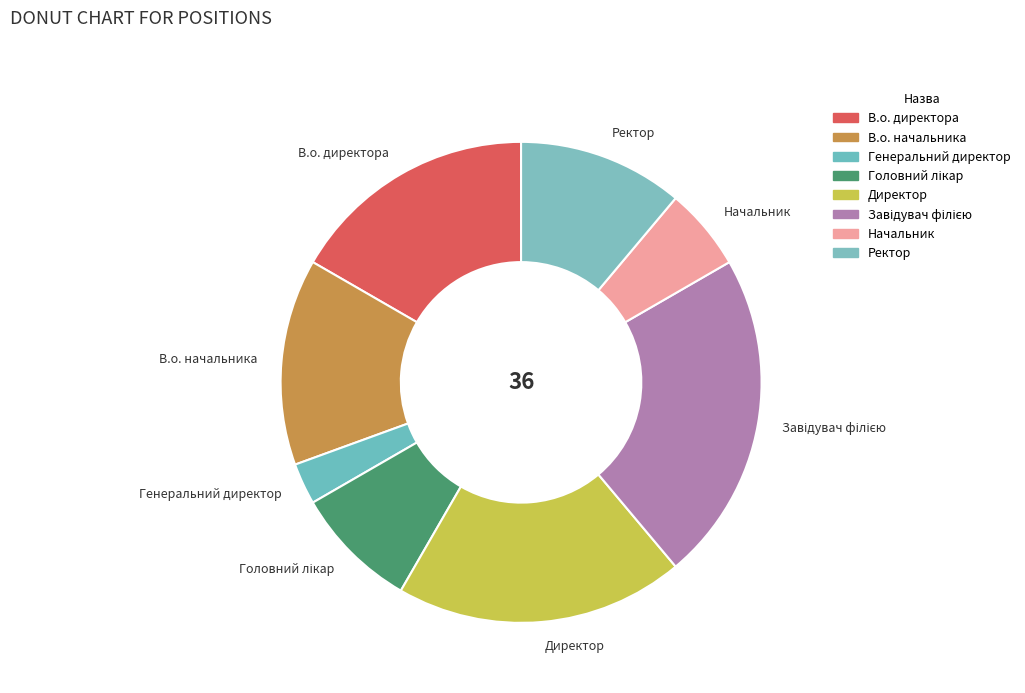

Count the number of slices in the pie.

8